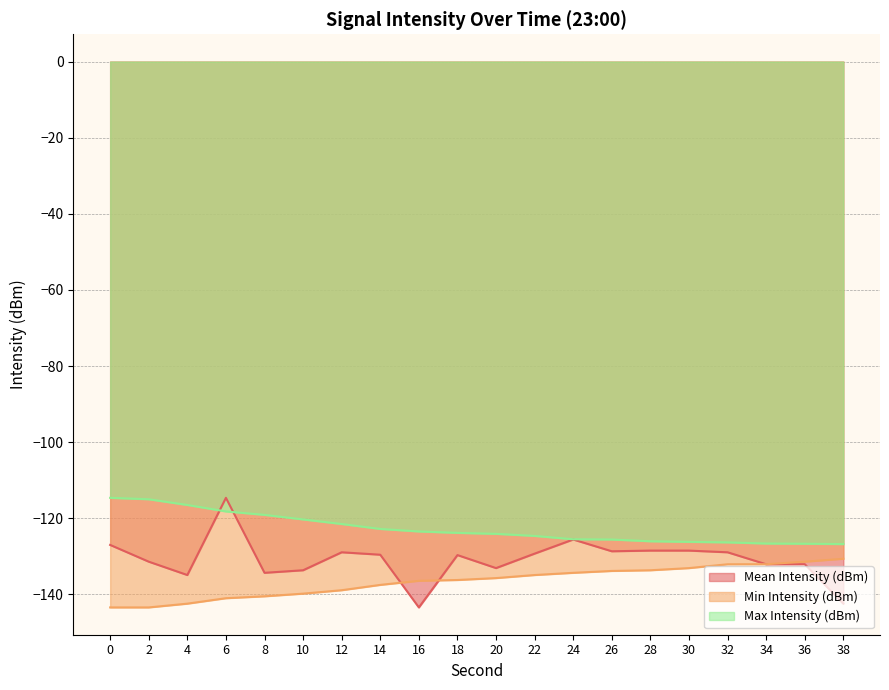

At which category is the sum across all series the highest?

6